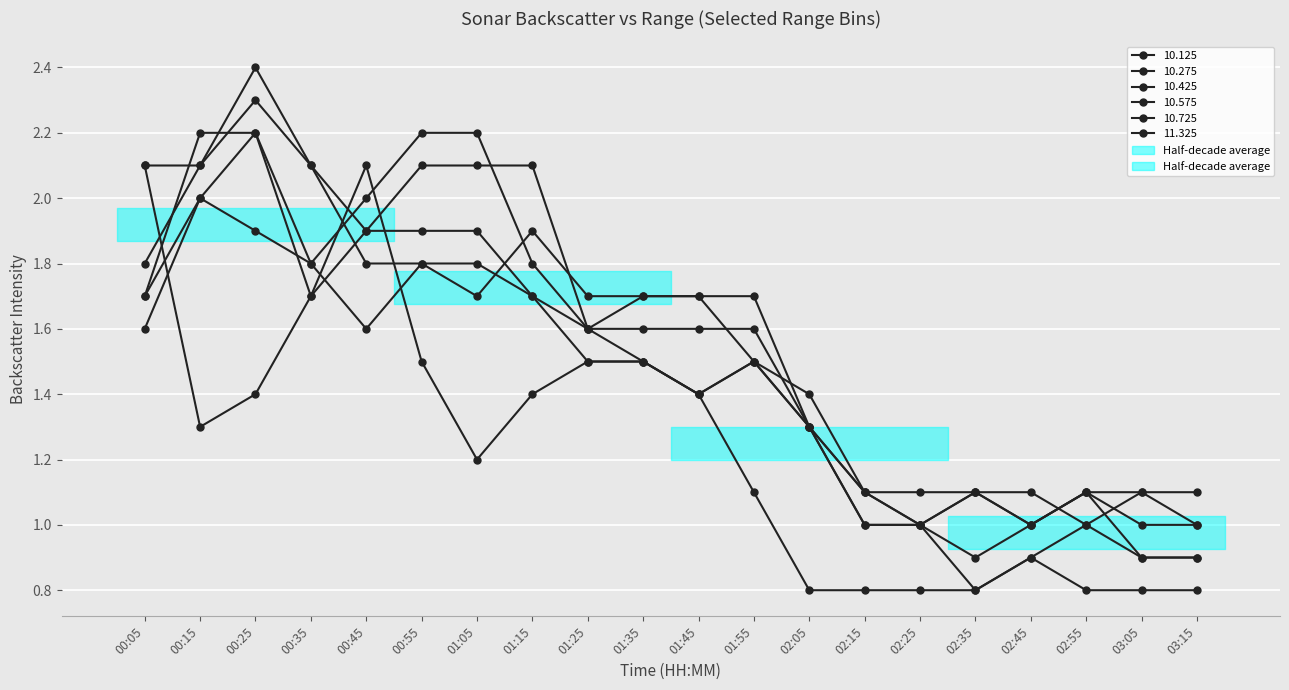

What are all the series names shown in the legend?

10.125, 10.275, 10.425, 10.575, 10.725, 11.325